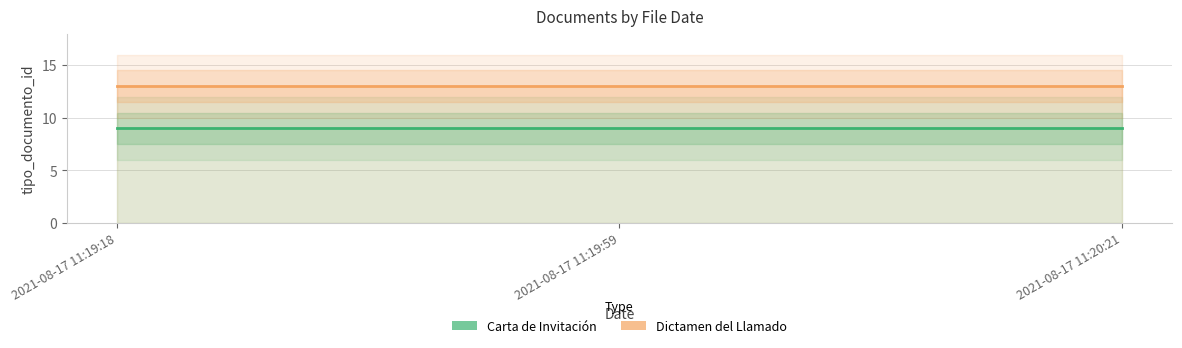

True or false: Carta de Invitación has a value of 9 at 2021-08-17 11:19:18.

True